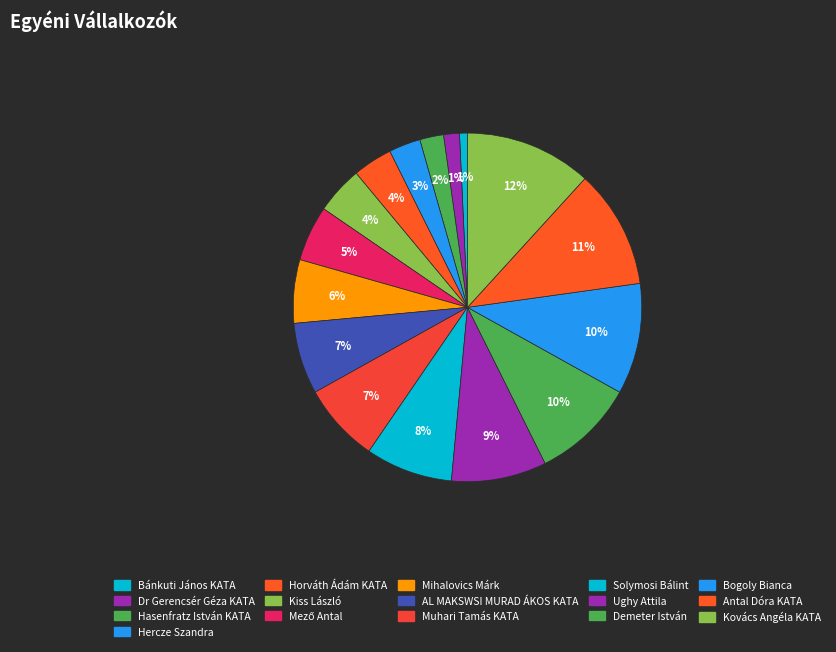

To the nearest percent, what is the average slice percentage?

6%